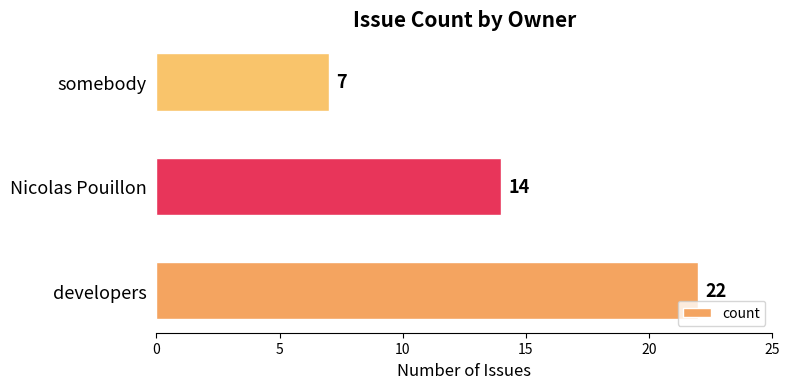

Is it true that the value at somebody is 7?

True